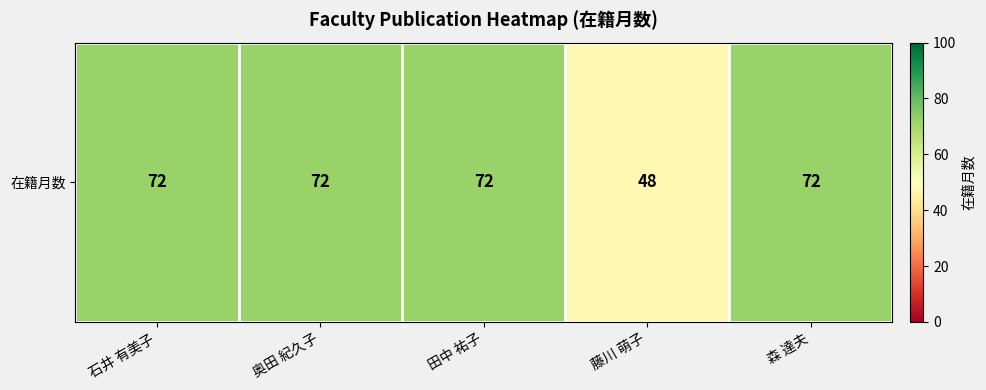

What is the ratio of the value at 石井 有美子 to the value at 藤川 萌子?

1.5